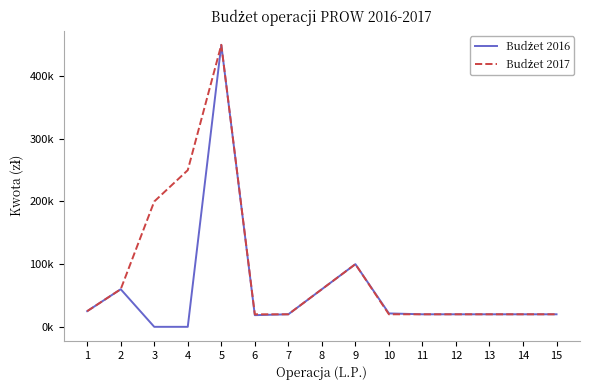

How many interior local peaks does the Budżet 2016 series have?

3